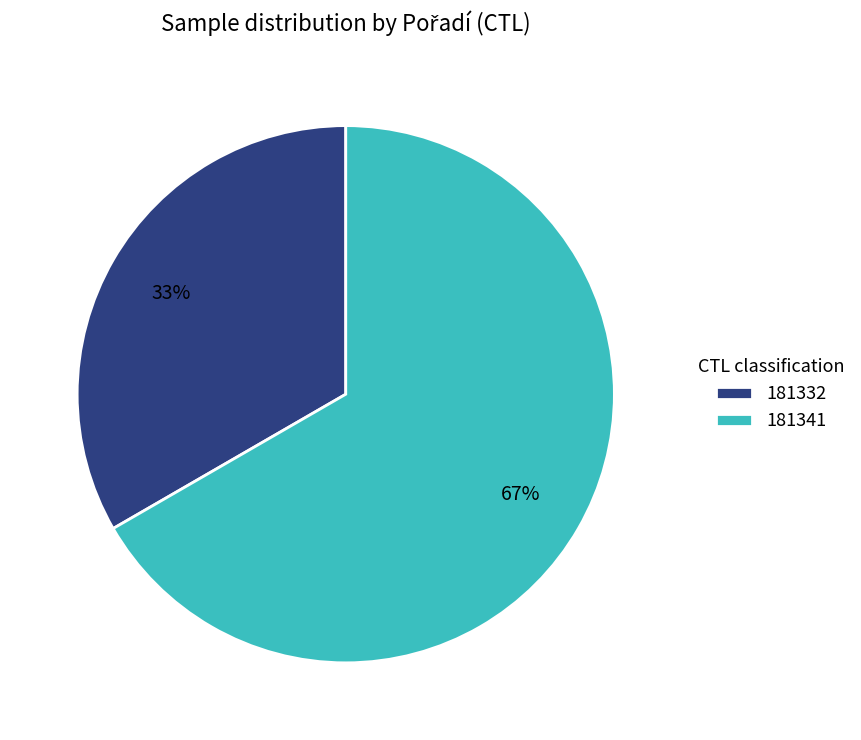

What percentage is the 181341 slice, to the nearest percent?

67%